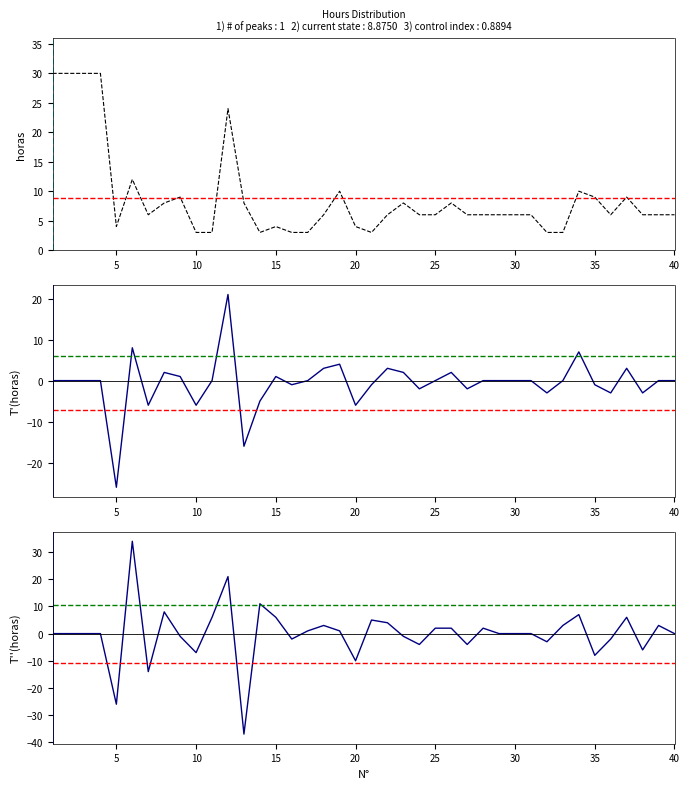

What is the sum of all horas values?

355